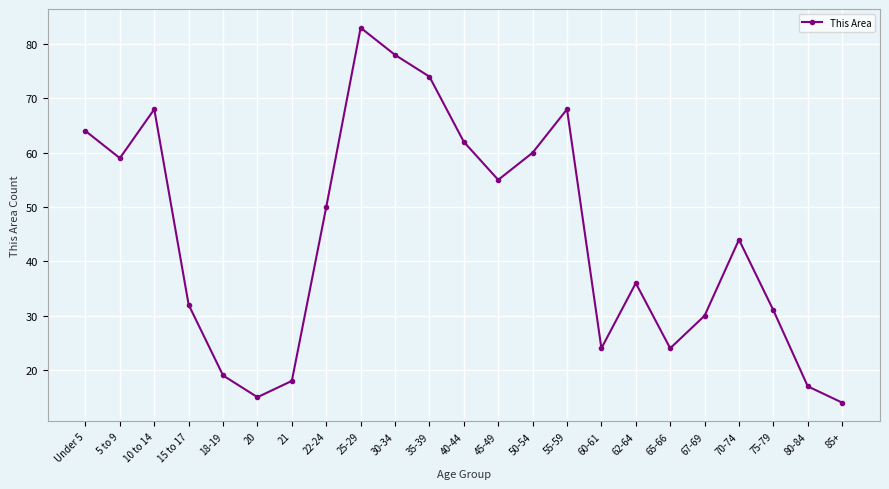

What is the difference between the second highest and second lowest values?

63